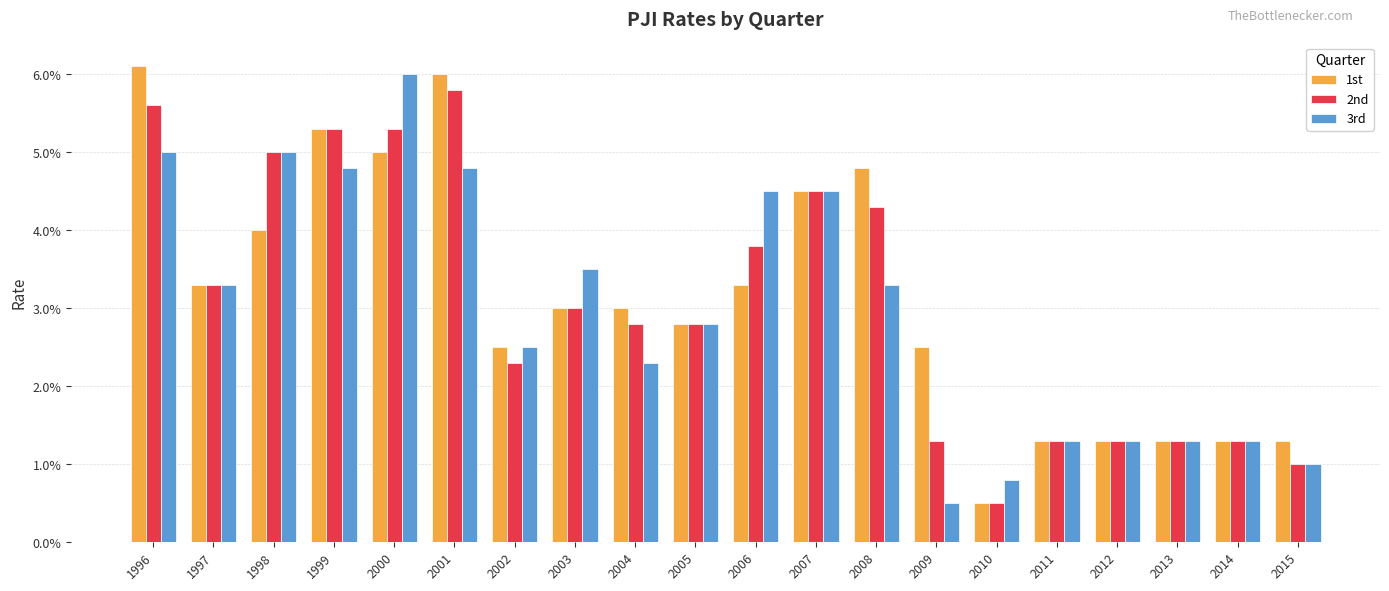

Reading left to right, what are all the values shown in this chart?

1st: 0.1	0.0	0.0	0.1	0.1	0.1	0.0	0.0	0.0	0.0	0.0	0.0	0.0	0.0	0.0	0.0	0.0	0.0	0.0	0.0
2nd: 0.1	0.0	0.1	0.1	0.1	0.1	0.0	0.0	0.0	0.0	0.0	0.0	0.0	0.0	0.0	0.0	0.0	0.0	0.0	0.0
3rd: 0.1	0.0	0.1	0.0	0.1	0.0	0.0	0.0	0.0	0.0	0.0	0.0	0.0	0.0	0.0	0.0	0.0	0.0	0.0	0.0